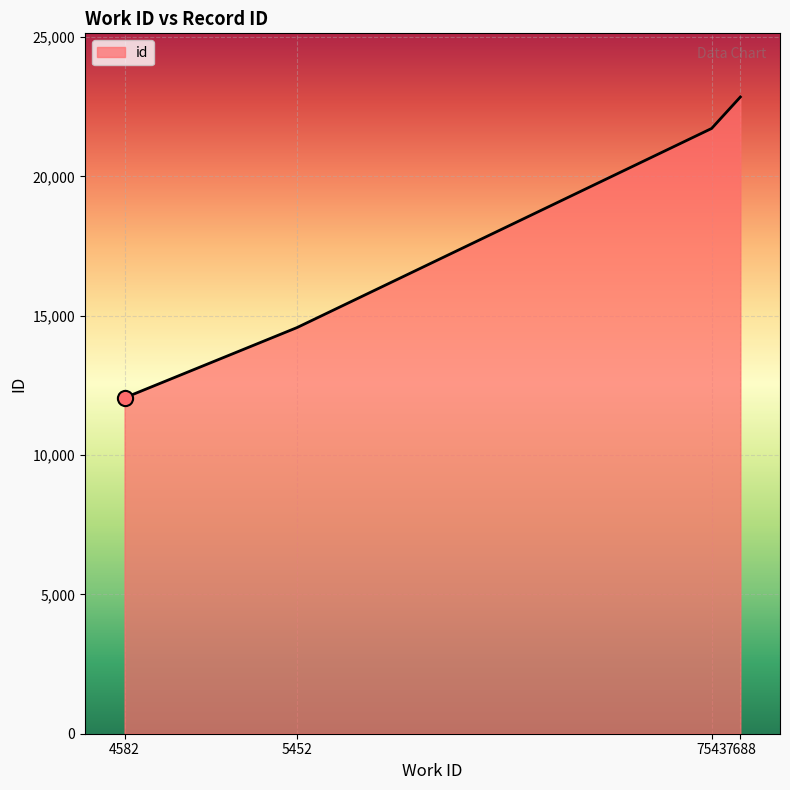

What is the change in value from 7543 to 7688?

+1129